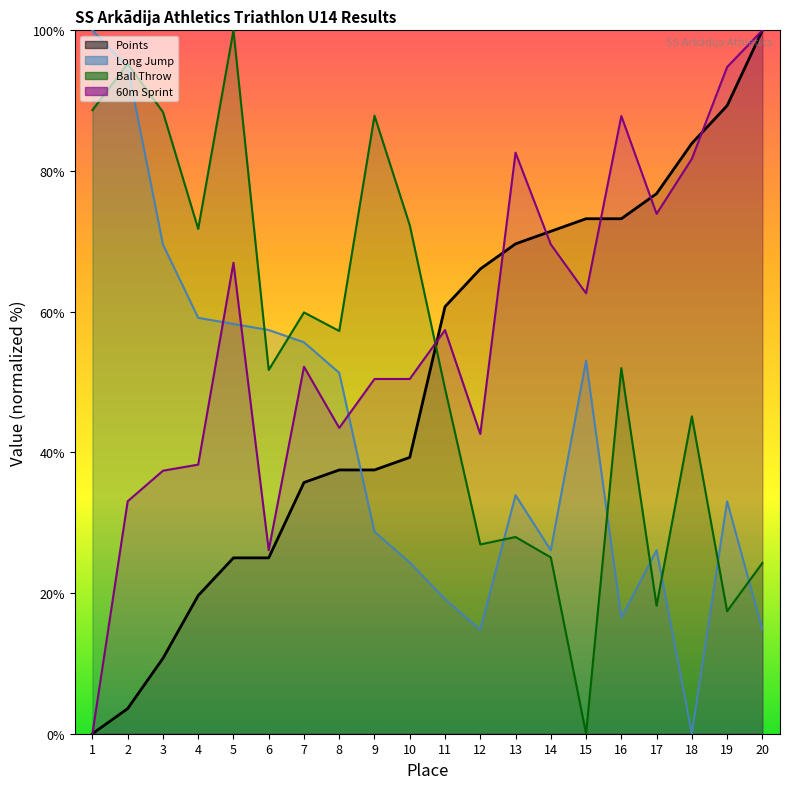

How many data points in Long Jump are less than 33?

9